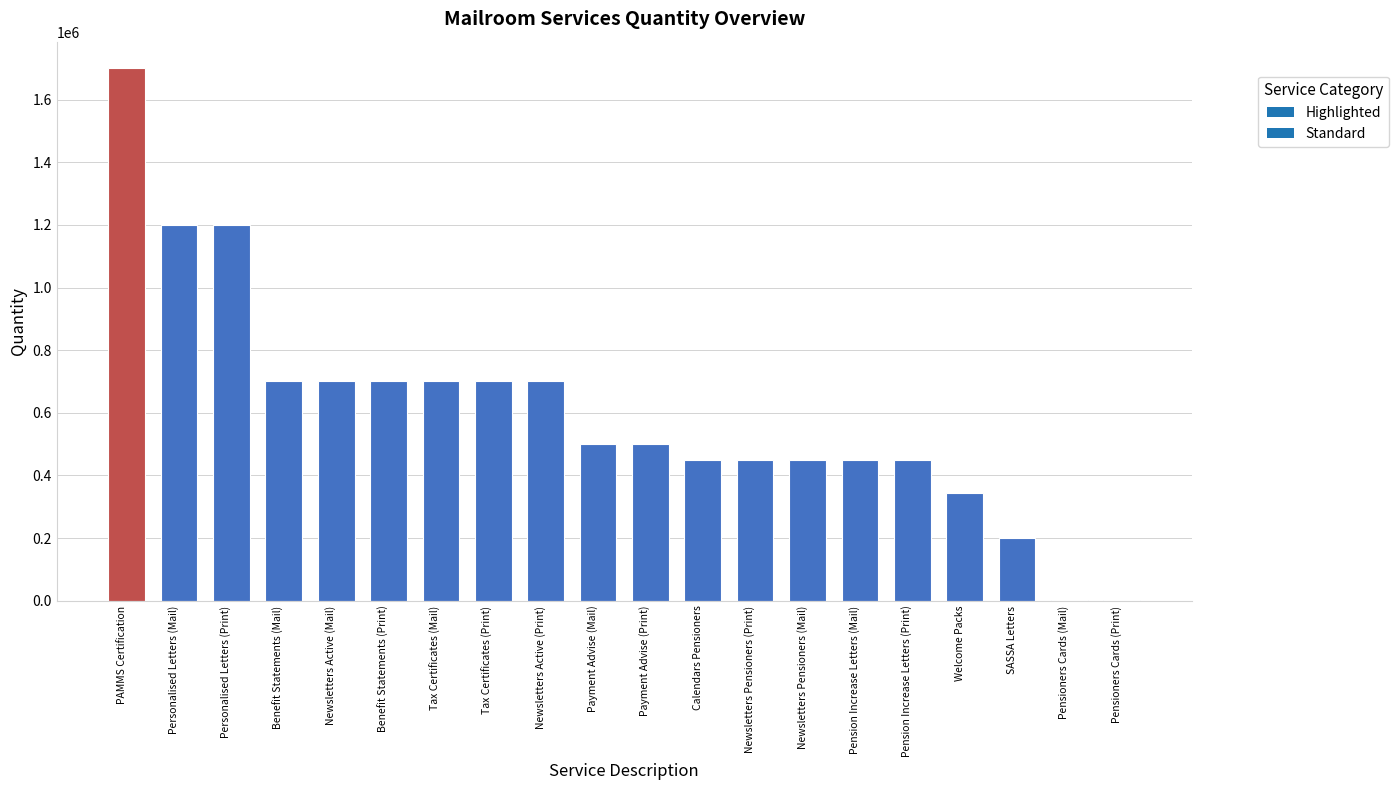

Approximately how many times larger is the value at Pension Increase Letters (Print) compared to Tax Certificates (Print)?

0.6